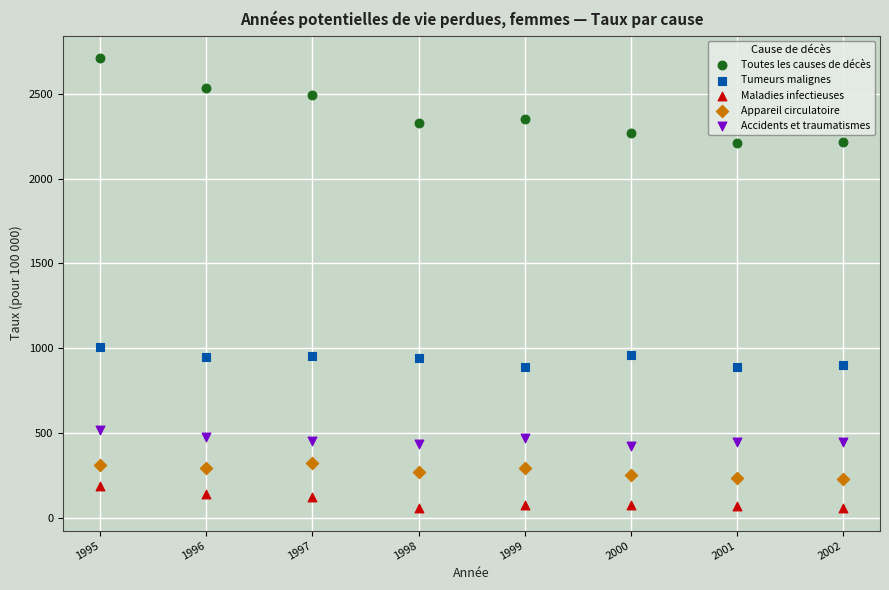

In the Toutes les causes de décès series, what Y value is closest to 2460?

2489.5